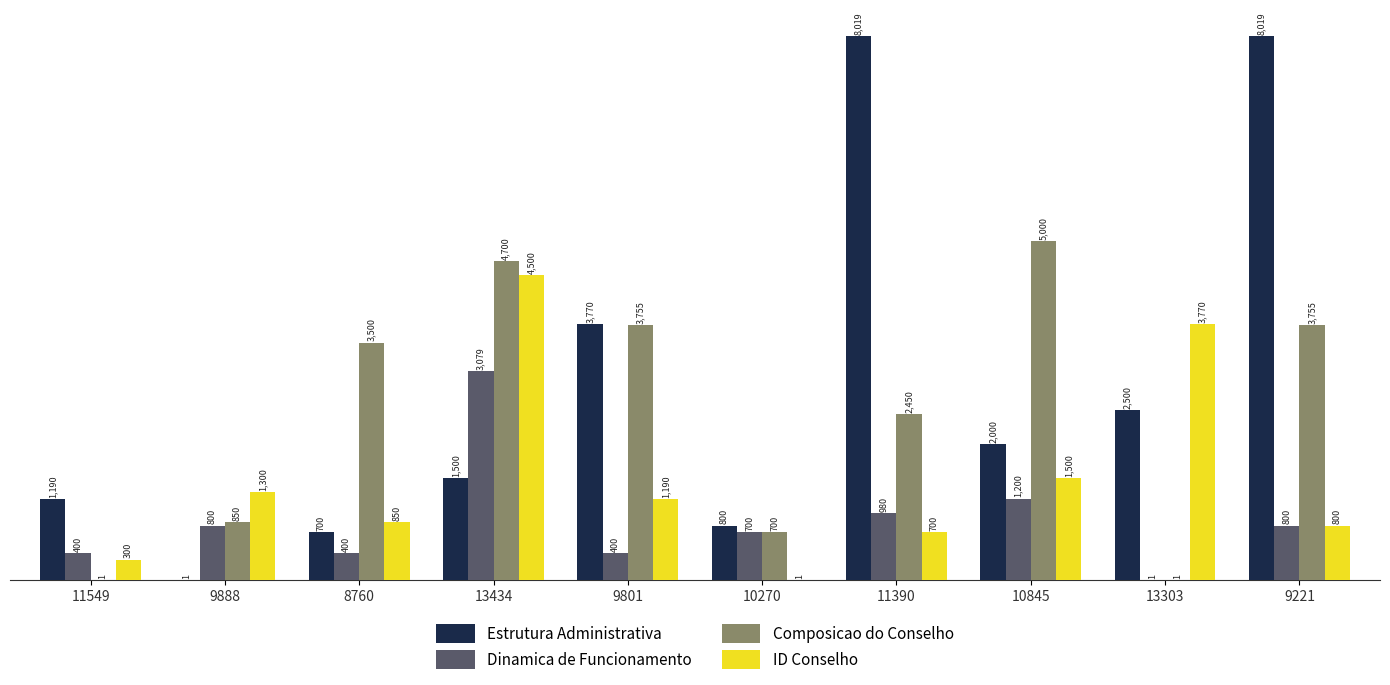

What is the sum of the Dinamica de Funcionamento values at 10270 and 10845?

1900